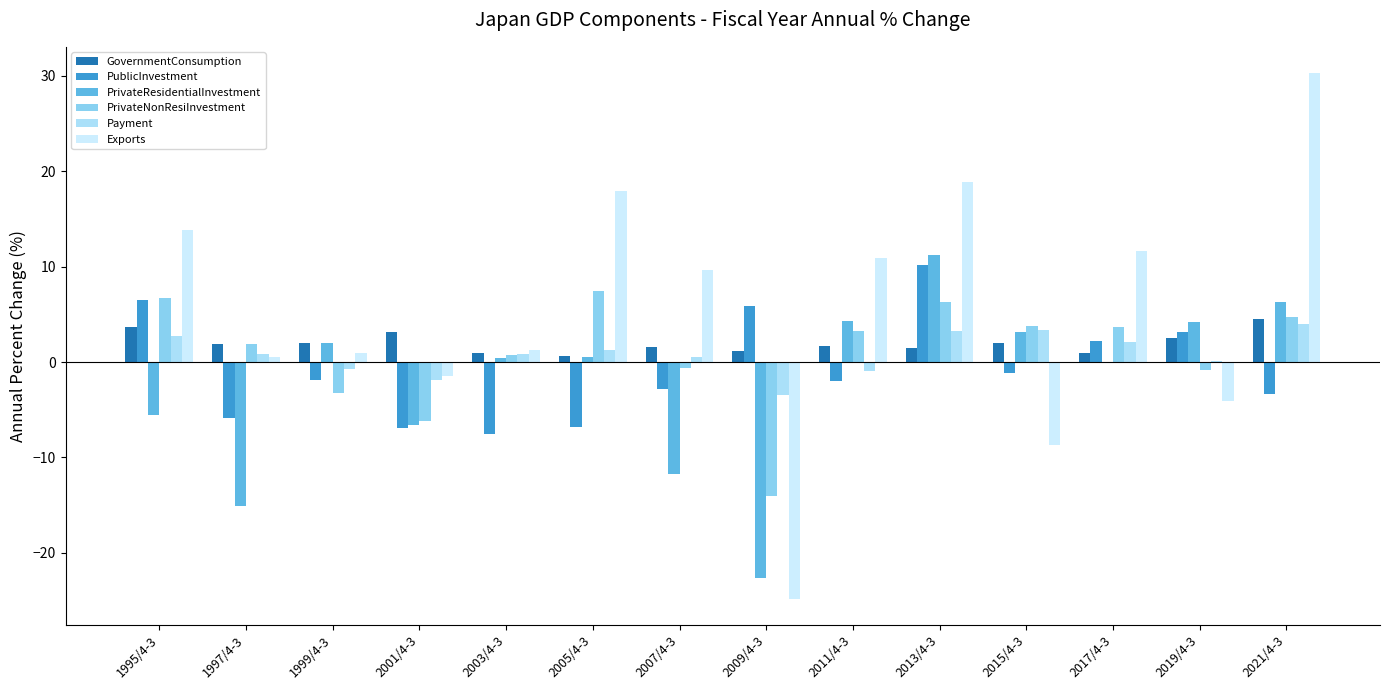

How many groups of bars are there?

14